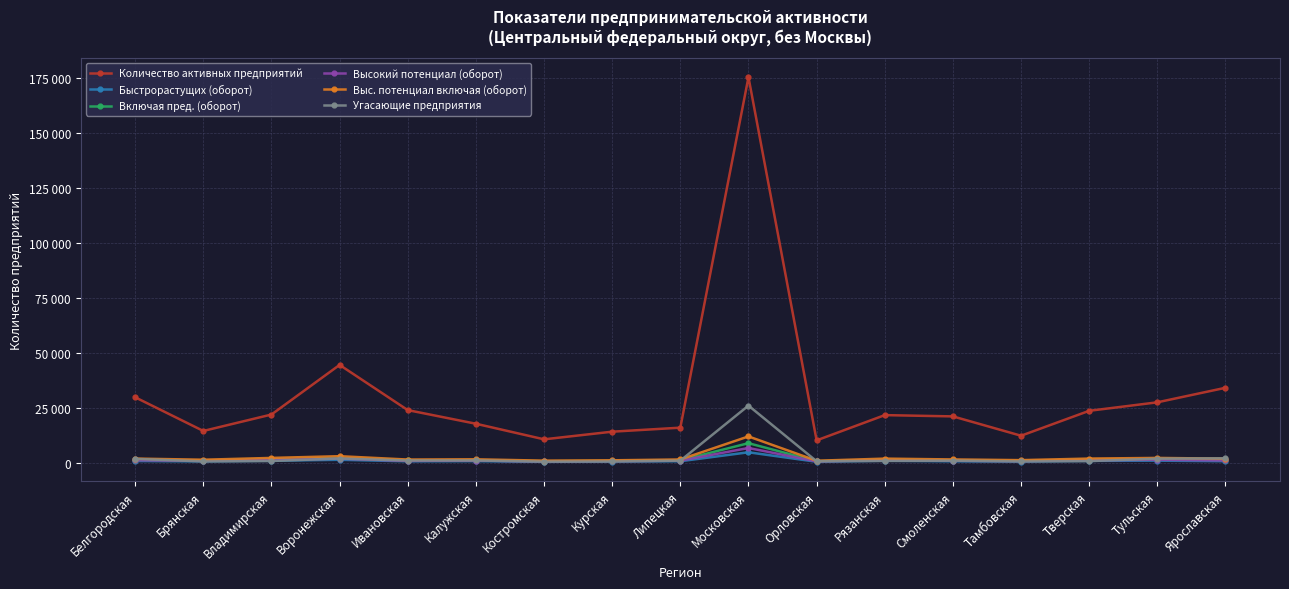

Is this an area chart (filled region under the line)?

No